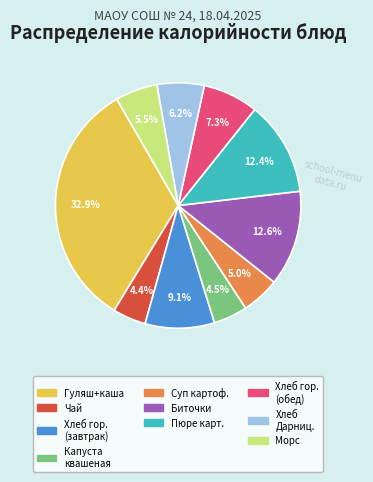

Does any single category account for the majority?

No